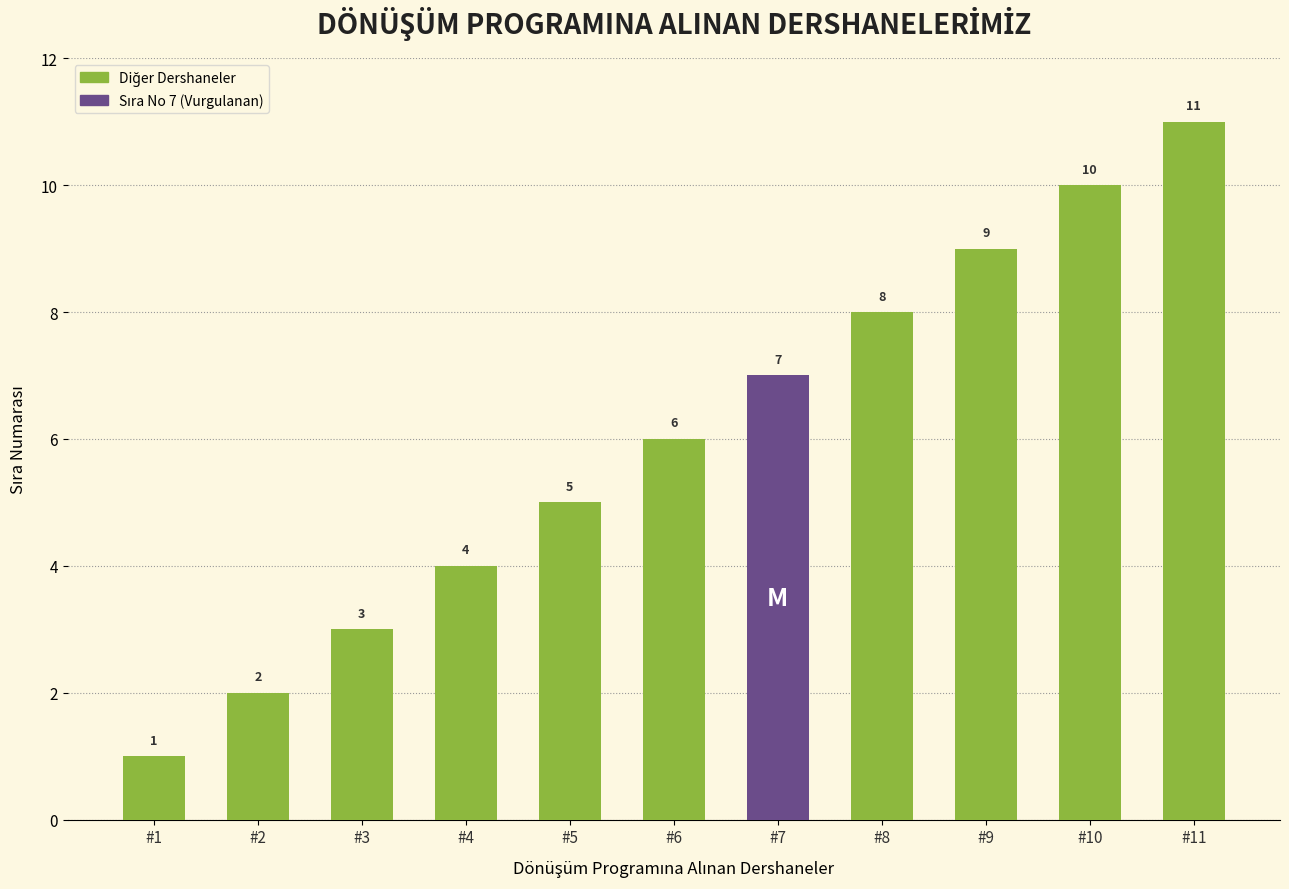

The value at #4 is 4. True or false?

True